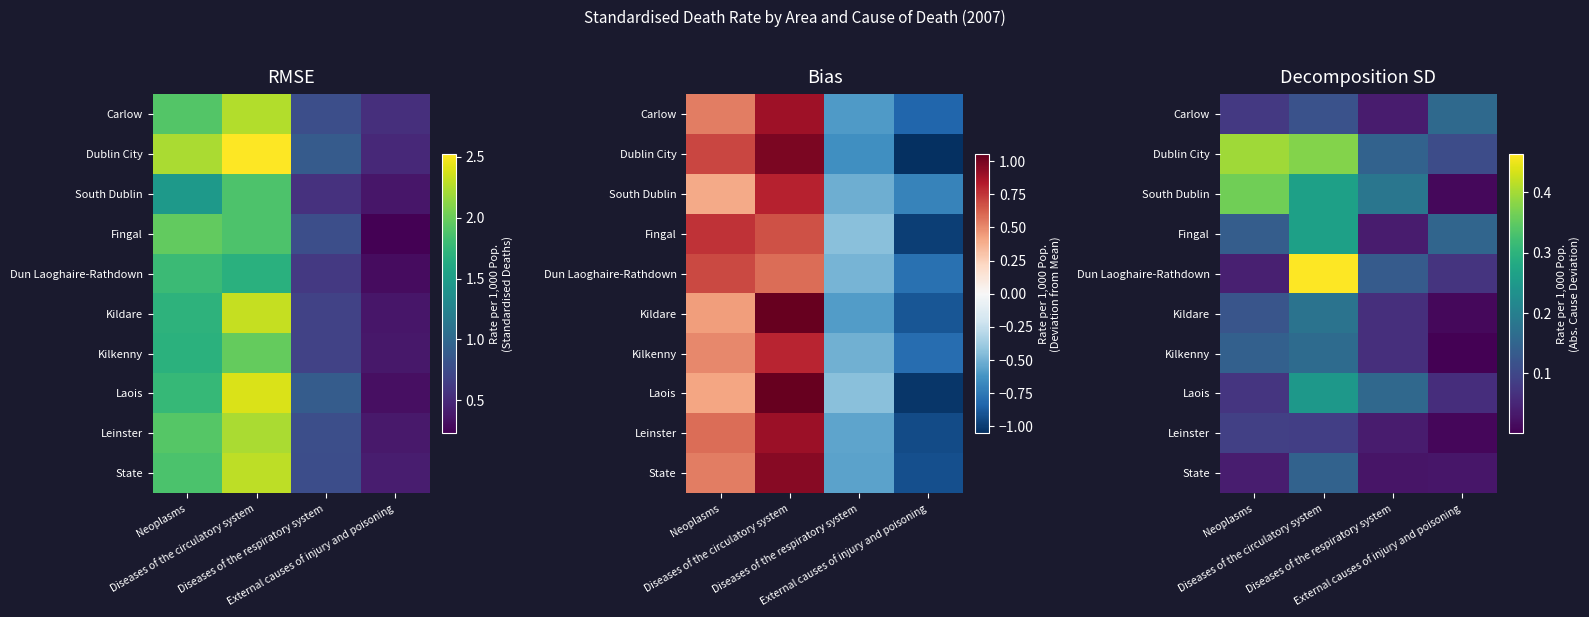

At how many categories does at least one series exceed 0?

4